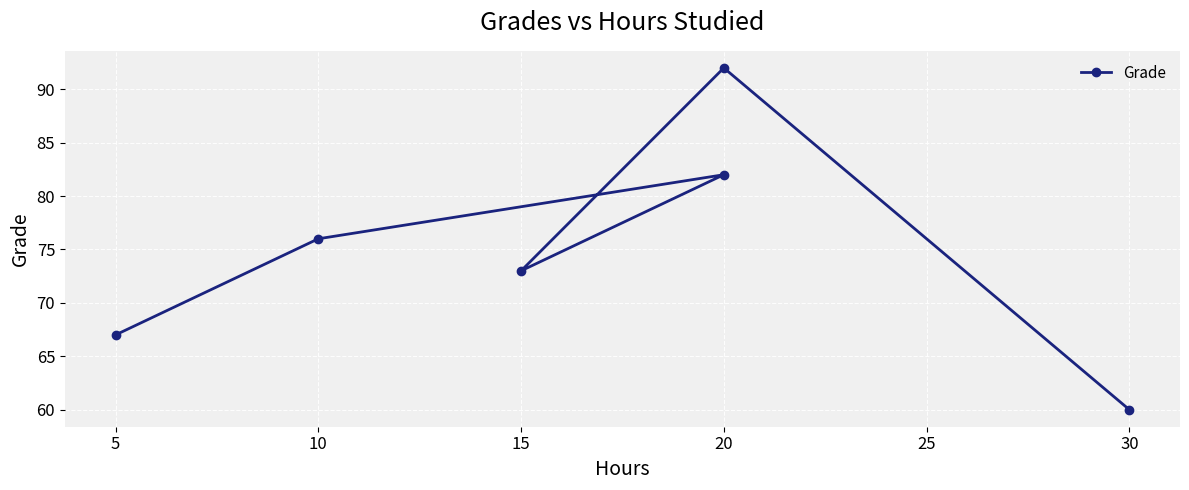

What is the minimum value shown in the chart?

60